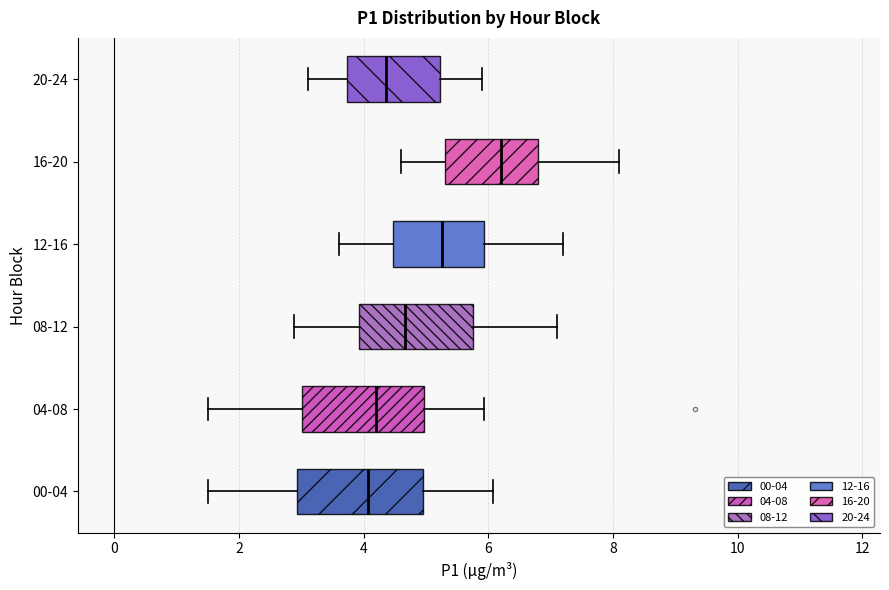

Where is the right edge of the box for 08-12 on the x-axis? The values are not printed on the chart, so give them approximately, as read against the axis.

5.8